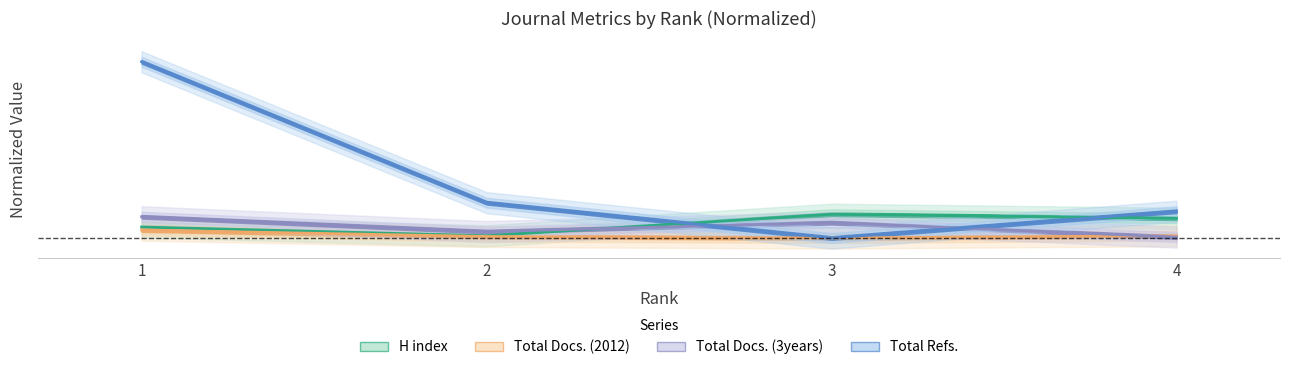

At 3, list the series in order from smallest to largest.

Total Docs. (2012), Total Refs., Total Docs. (3years), H index